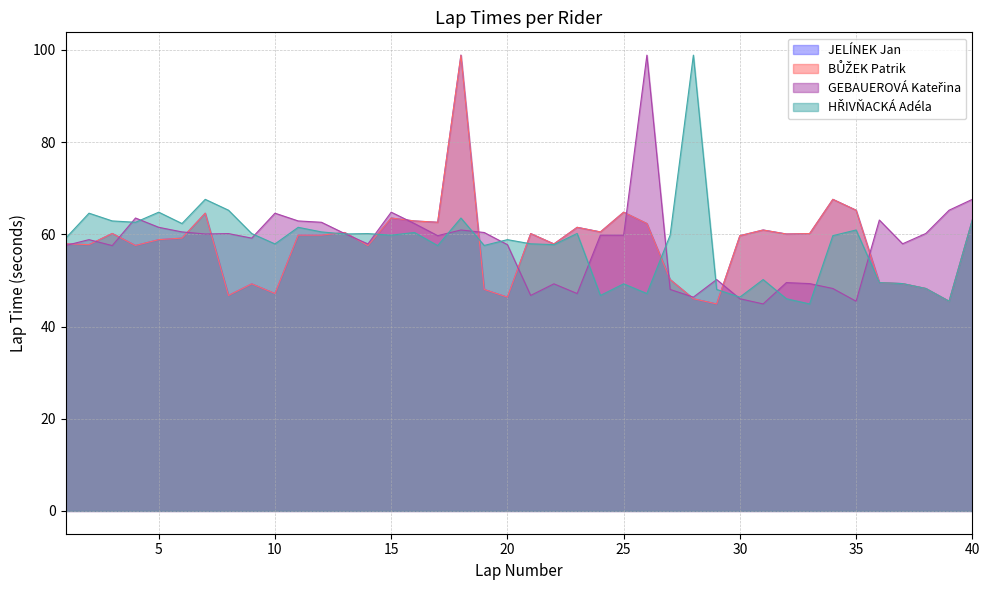

Which series has the largest total across all categories?

JELÍNEK Jan